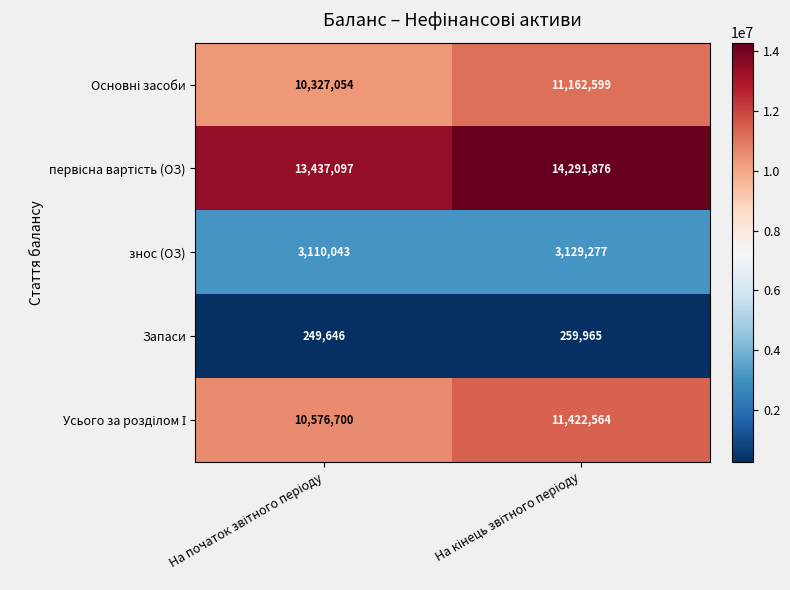

What is the smallest value displayed?

249646